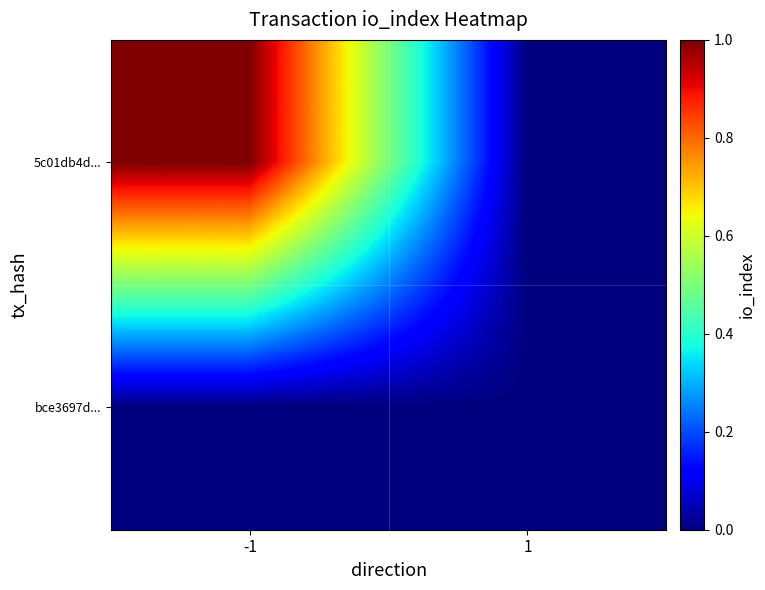

List the series in order of their peak value, highest first.

5c01db4d..., bce3697d...